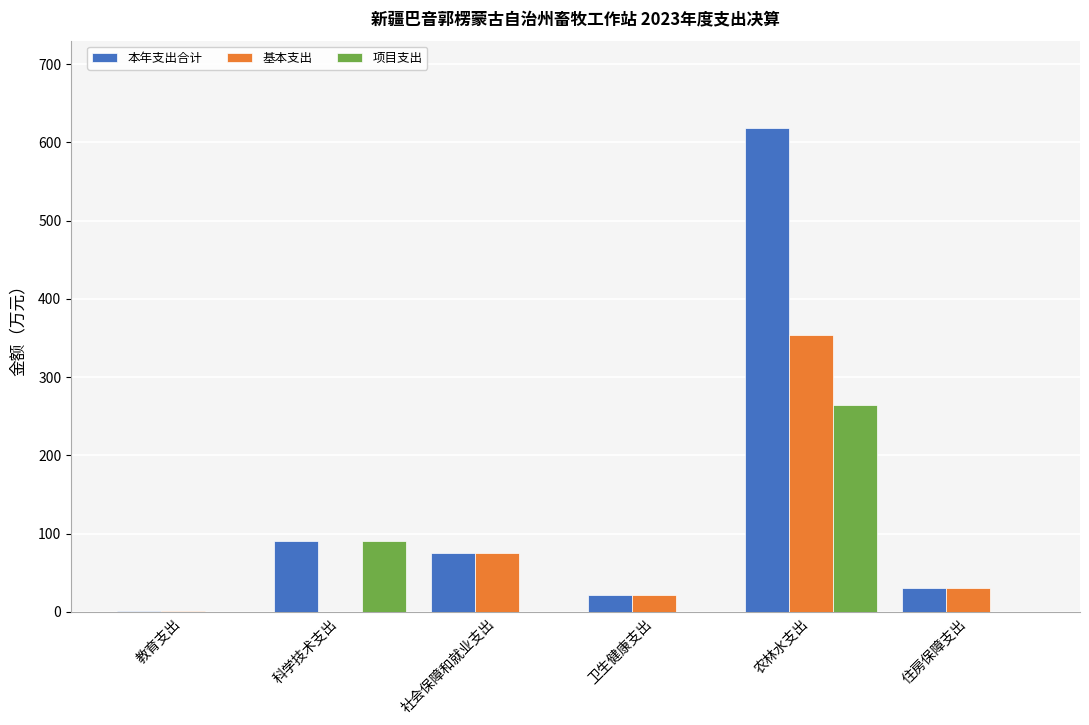

Where is 项目支出 nearest to the value 132?

科学技术支出